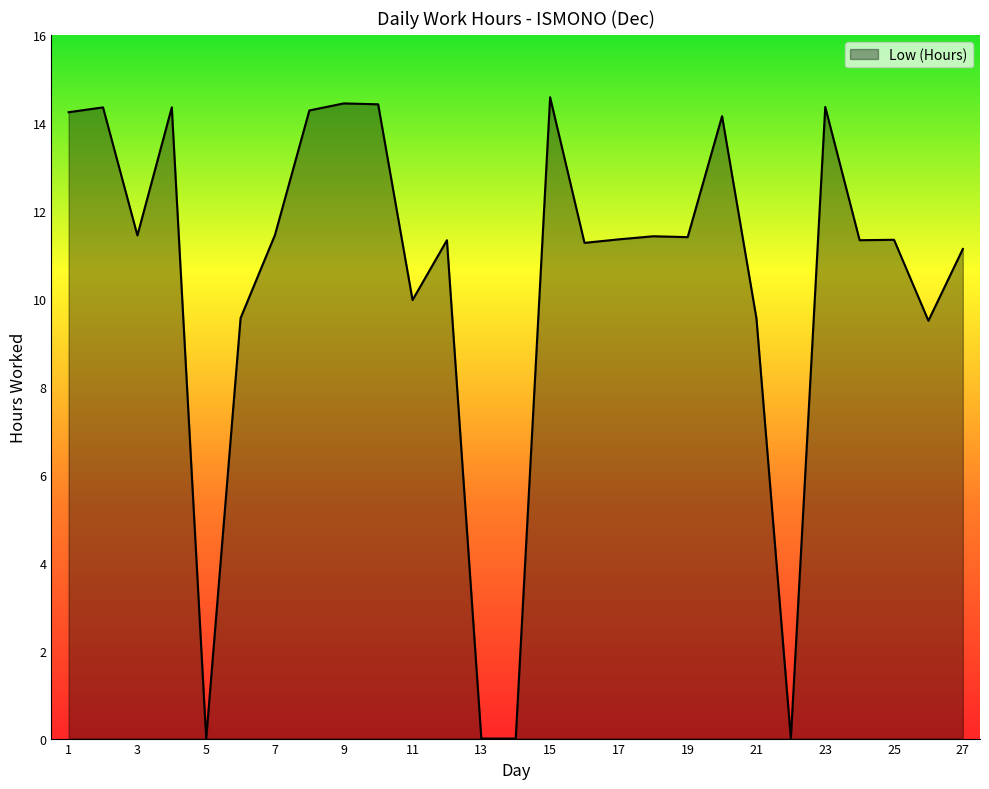

Does the chart display data point markers on the line(s)?

No